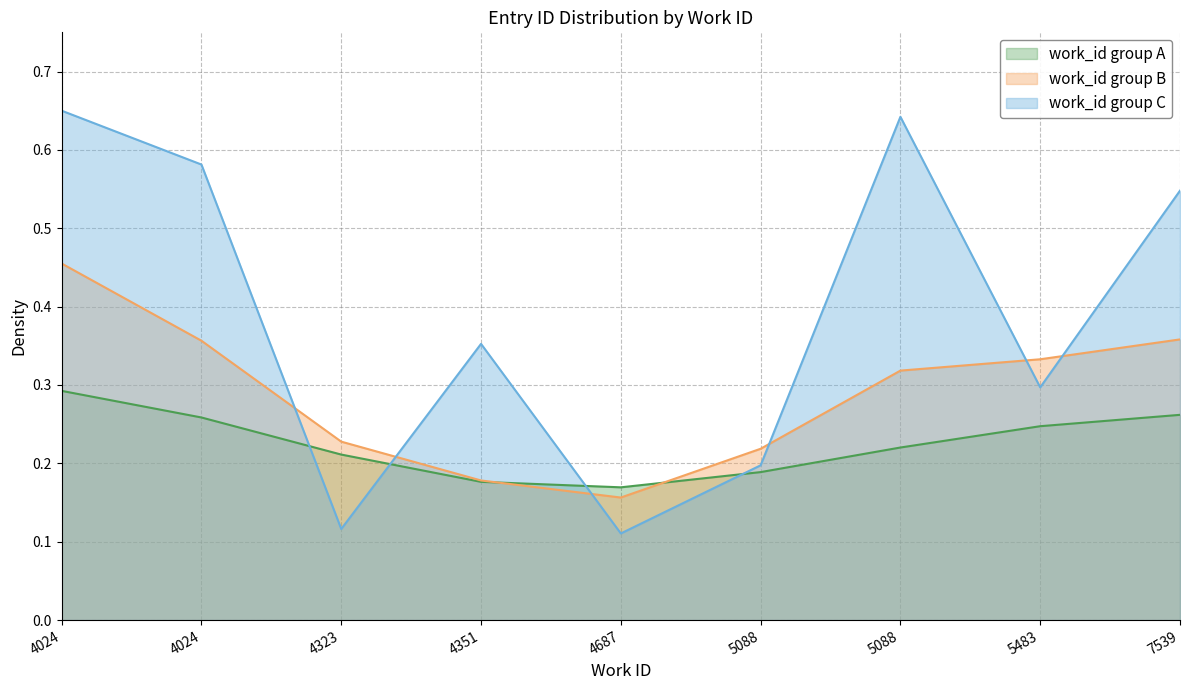

How many categories are shown in the chart?

9